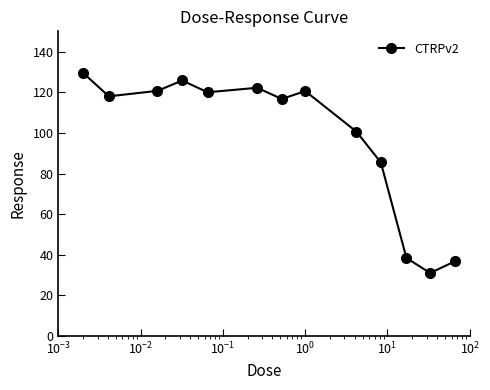

What is the sum of all values?

1265.7